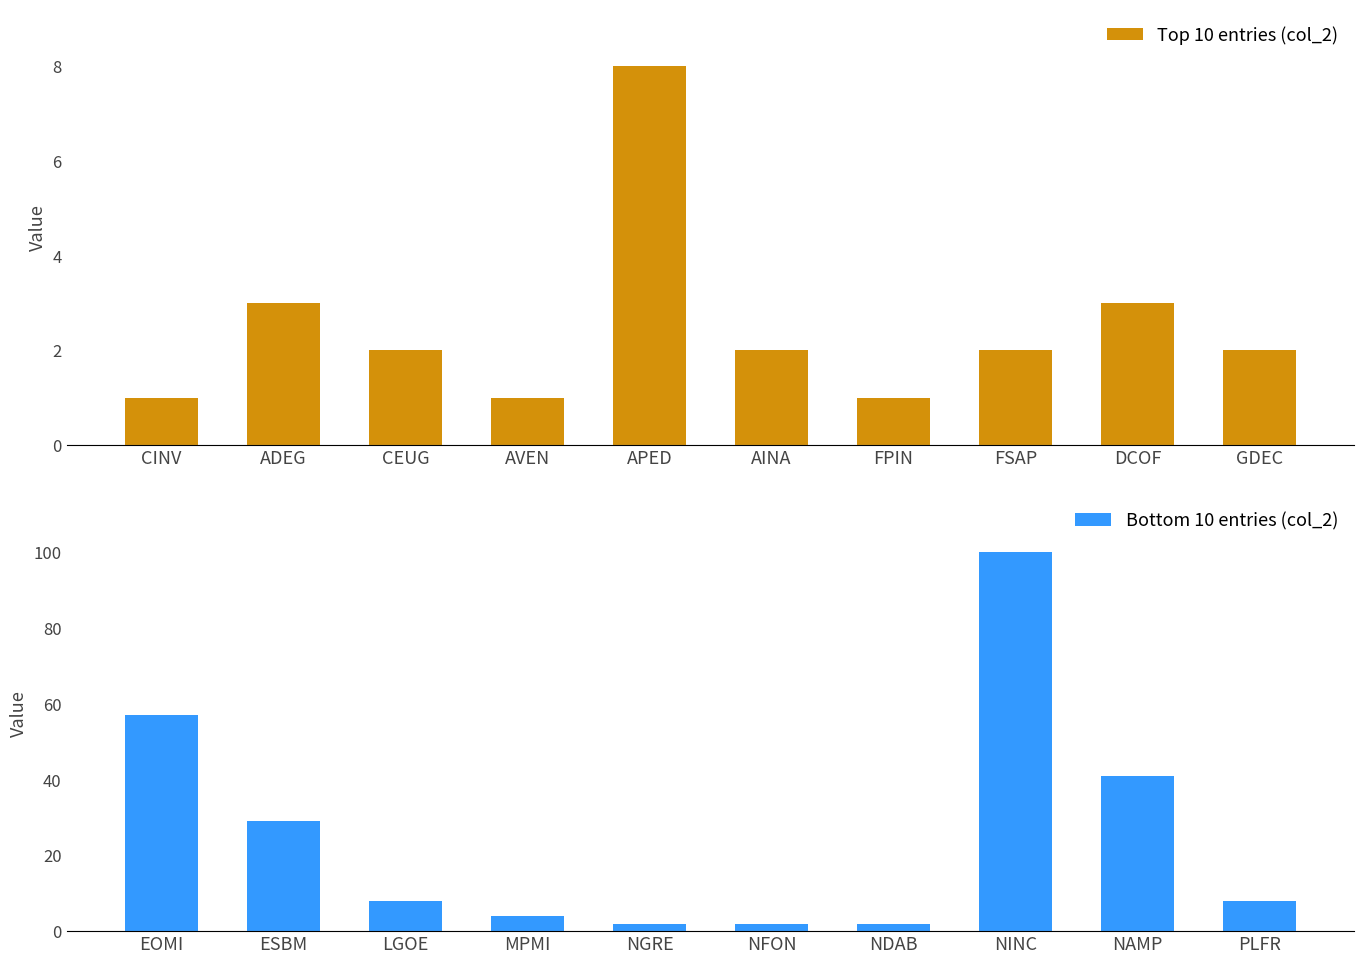

The value of Top 10 entries (col_2) at DCOF is 3. True or false?

True